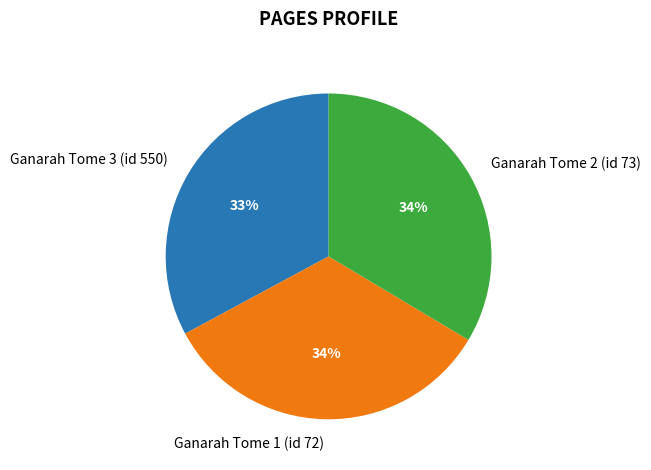

Is there a majority slice in this chart?

No